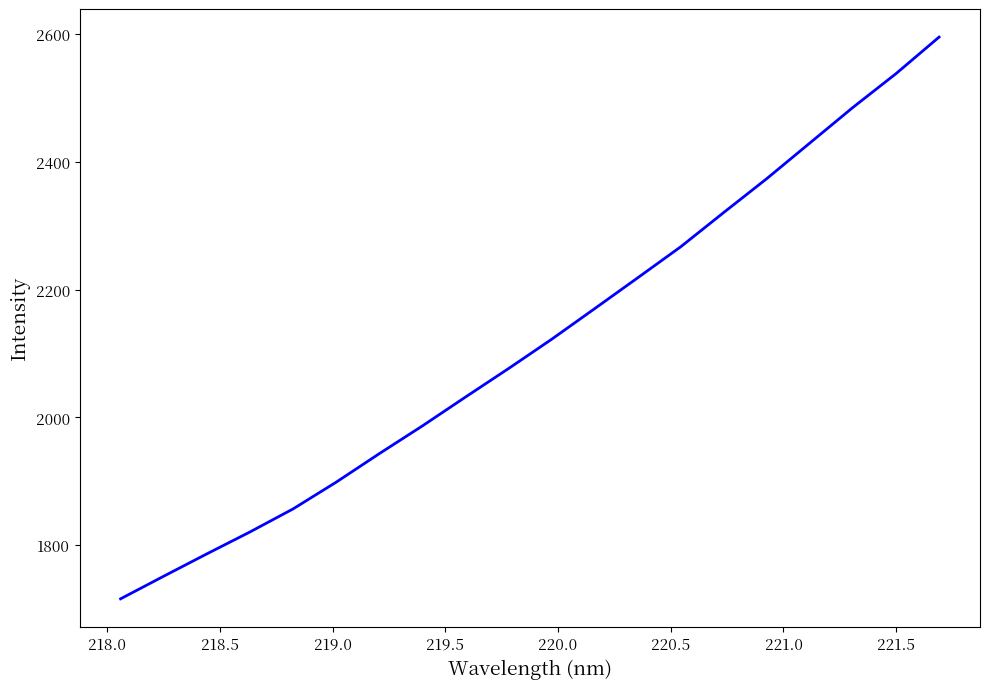

True or false: the data has more than 0 interior local peaks.

False